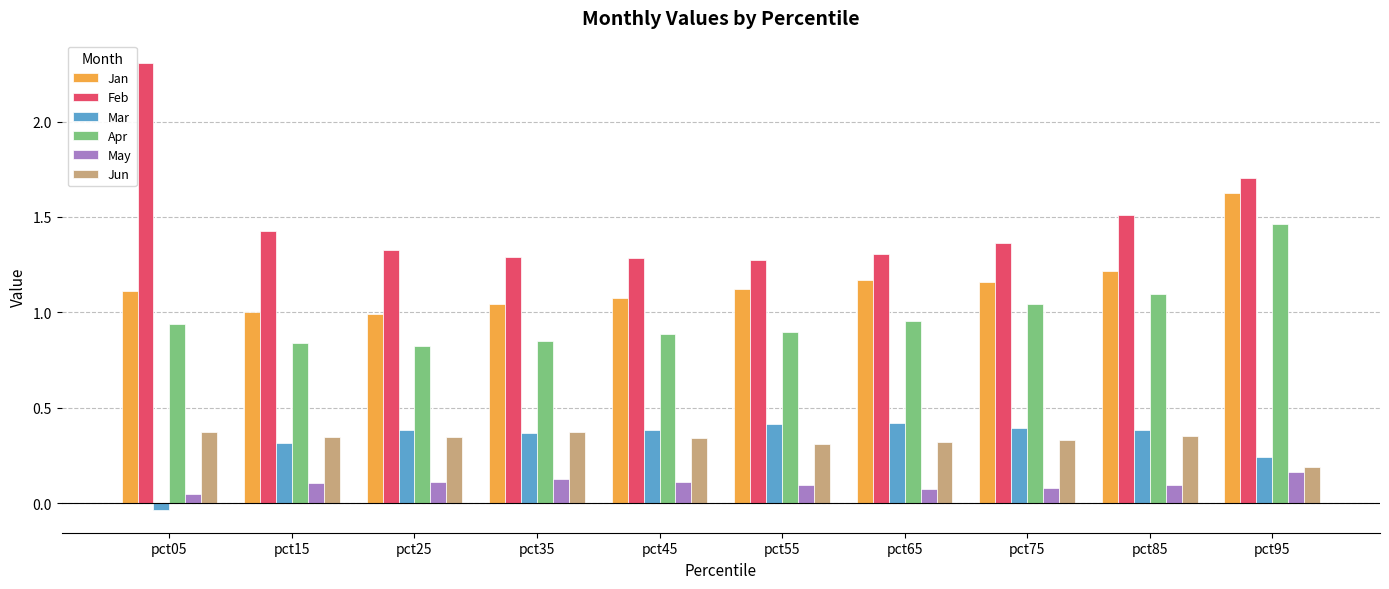

What are all the series names shown in the legend?

Jan, Feb, Mar, Apr, May, Jun